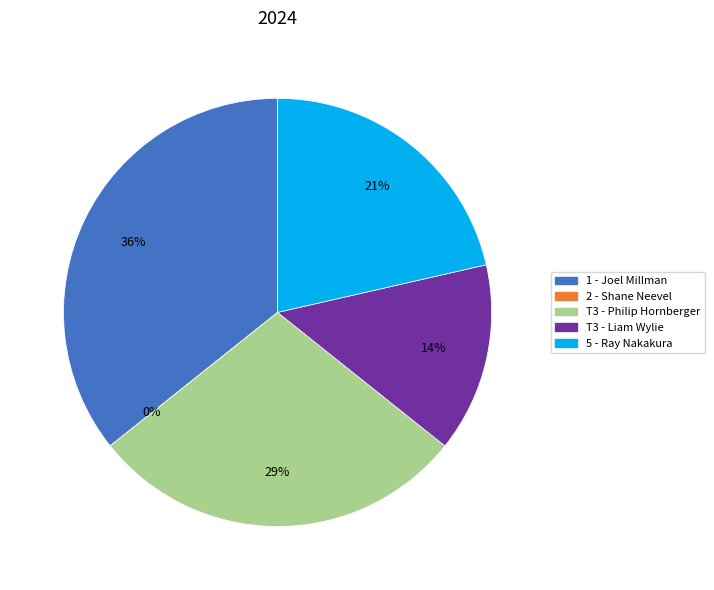

Which category has the biggest portion of the pie?

1 - Joel Millman